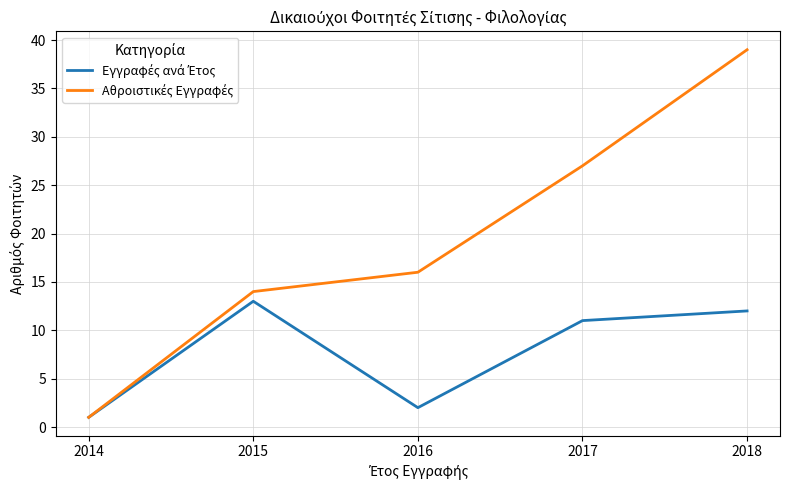

At which category is the sum across all series the highest?

2018